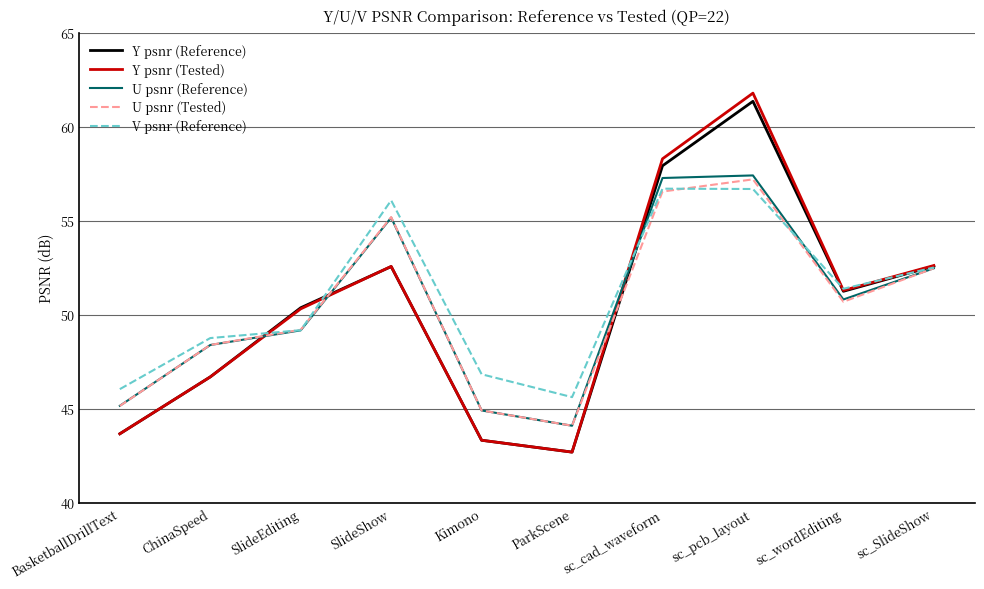

Rank the series at sc_pcb_layout from lowest to highest value.

V psnr (Reference), U psnr (Tested), U psnr (Reference), Y psnr (Reference), Y psnr (Tested)